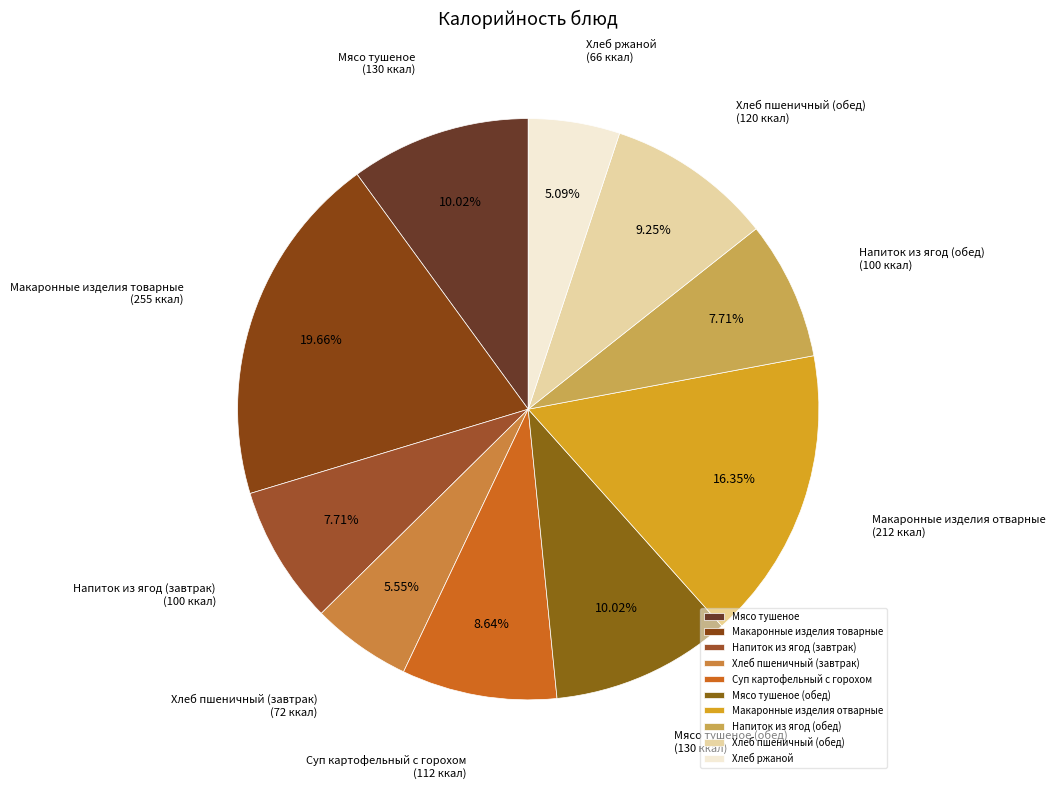

Approximately how many times larger is the value at Мясо тушеное compared to Напиток из ягод (обед)?

1.3